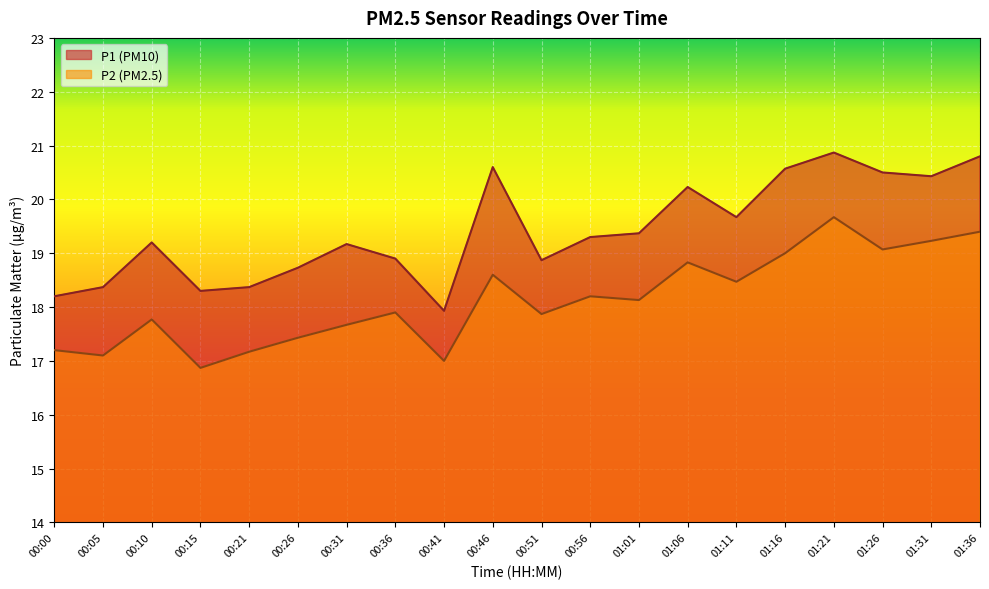

List the labels in order of P2 value, largest first.

01:21, 01:36, 01:31, 01:26, 01:16, 01:06, 00:46, 01:11, 00:56, 01:01, 00:36, 00:51, 00:10, 00:31, 00:26, 00:00, 00:21, 00:05, 00:41, 00:15